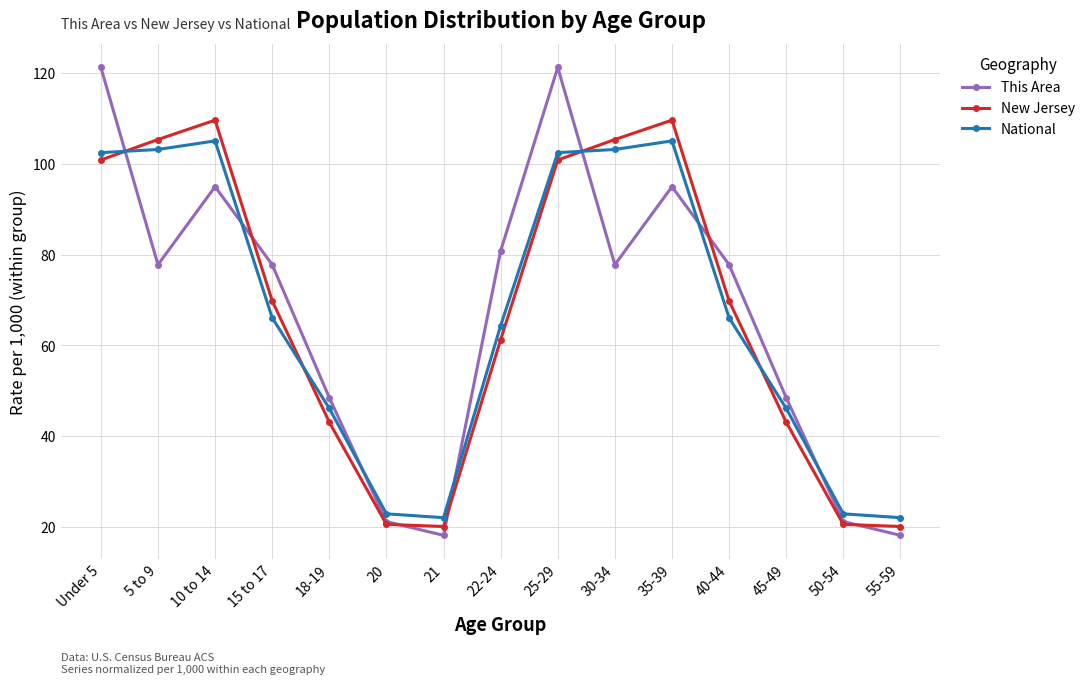

What position from the left is 21?

7